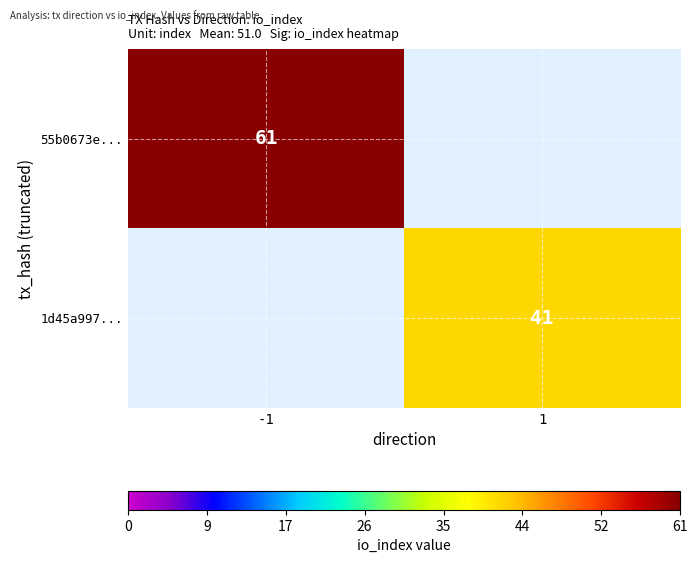

At which category does the chart reach its minimum across all series?

1